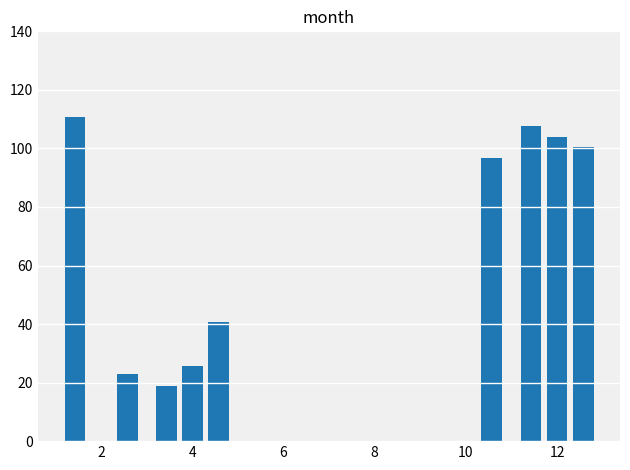

What is the maximum value shown in the chart?

110.8